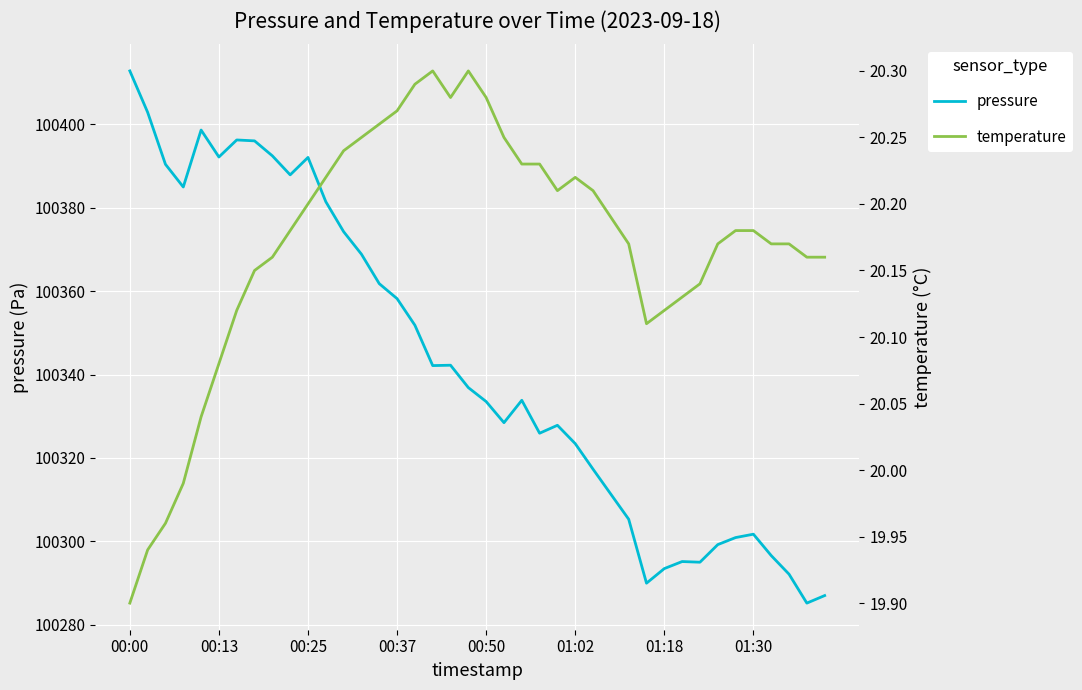

What is the highest value of the pressure series?

100412.8